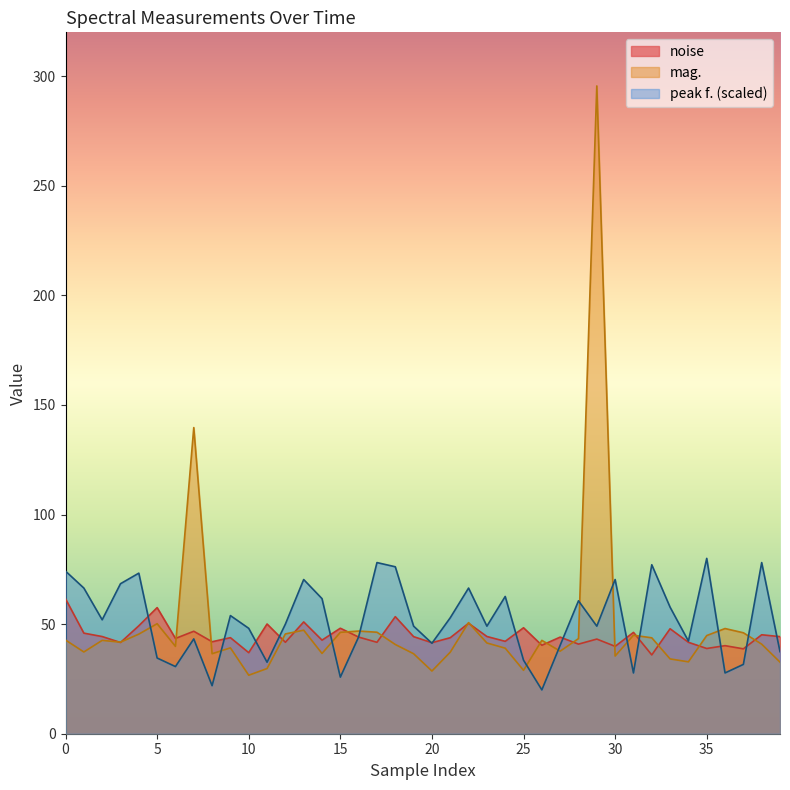

At how many categories does at least one series exceed 55?

19